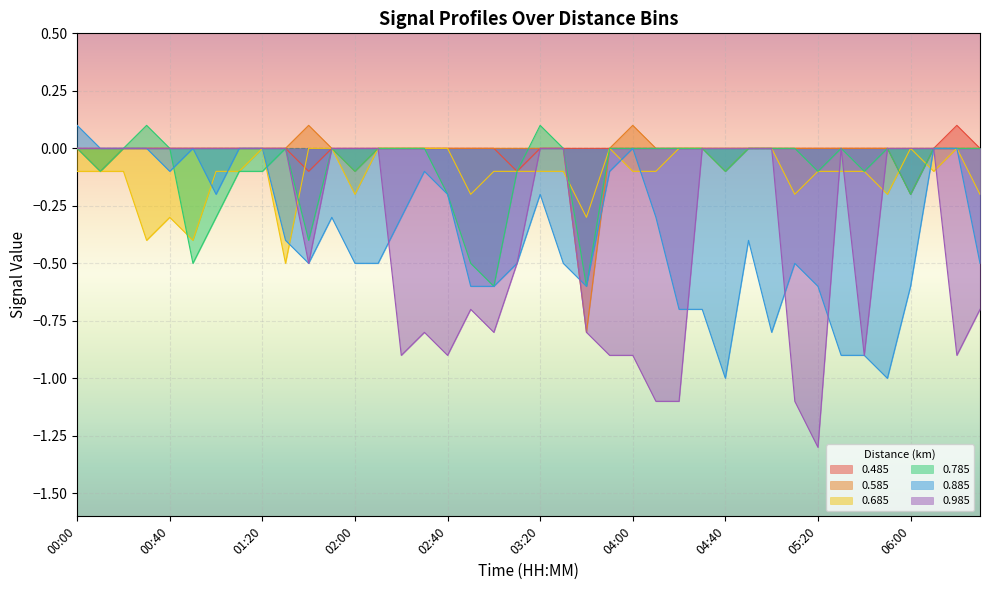

At which label does 0.785 reach its peak?

00:30